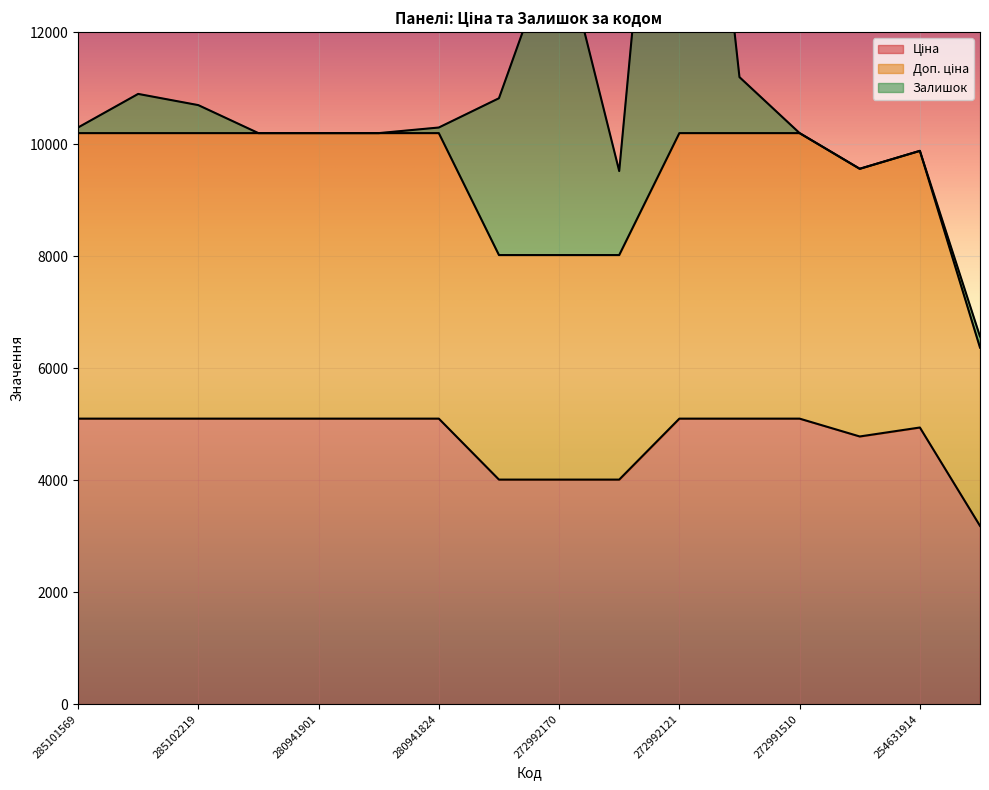

How many categories are shown in the chart?

16